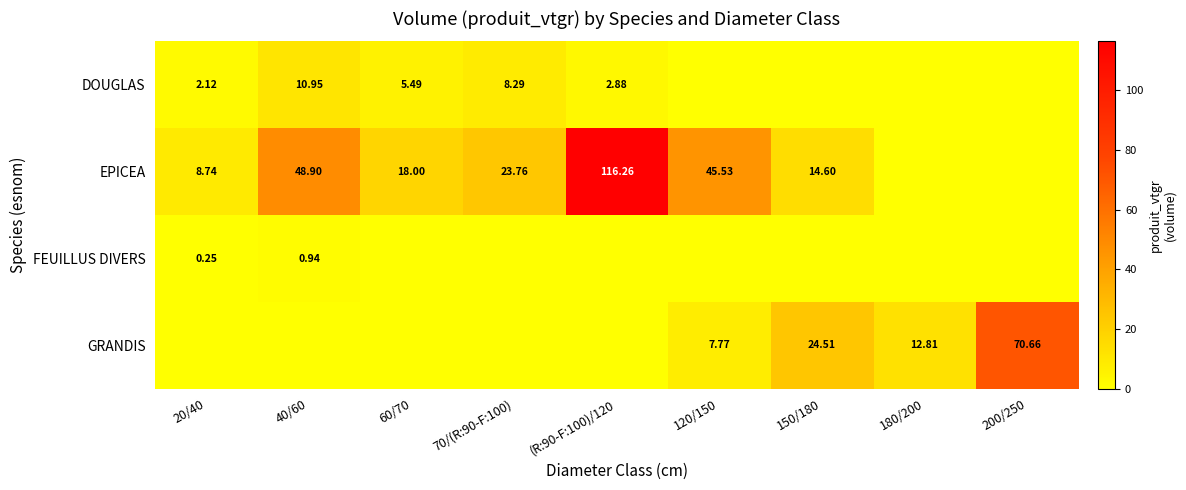

How many data points in EPICEA are less than 17?

4